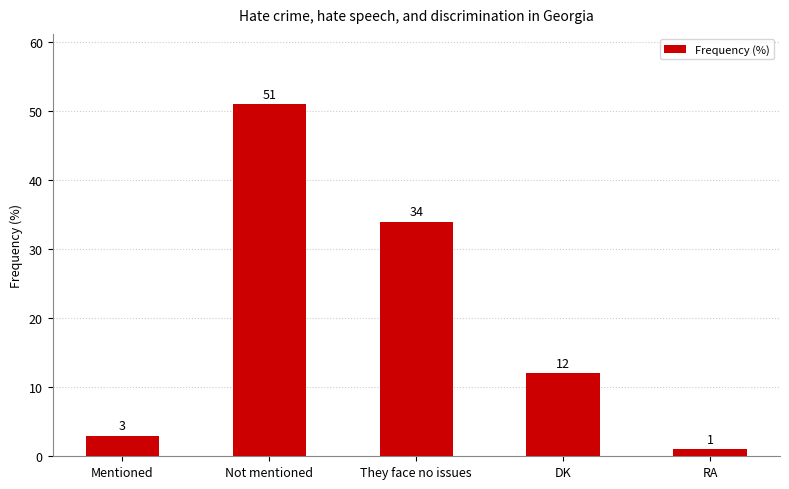

Reading left to right, list all the values displayed in this chart.

3	51	34	12	1